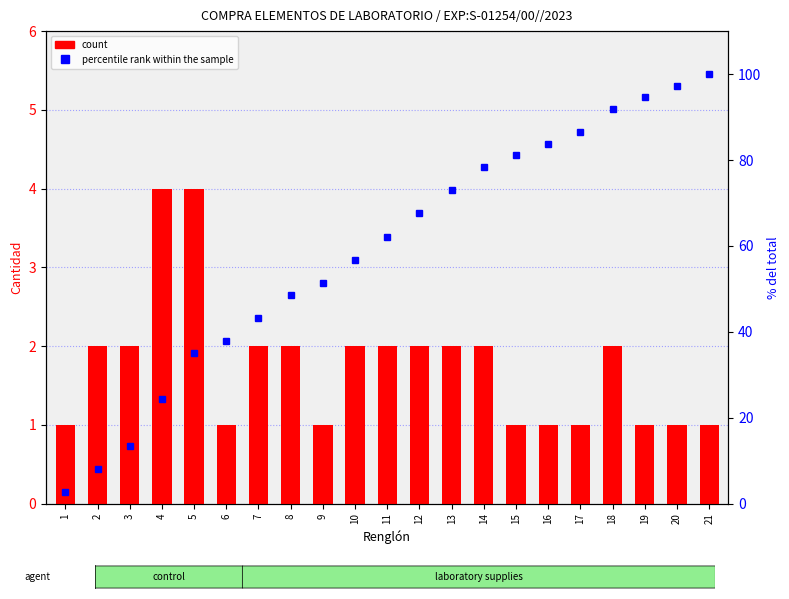

What is the highest value of the percentile rank within the sample series?

100.0